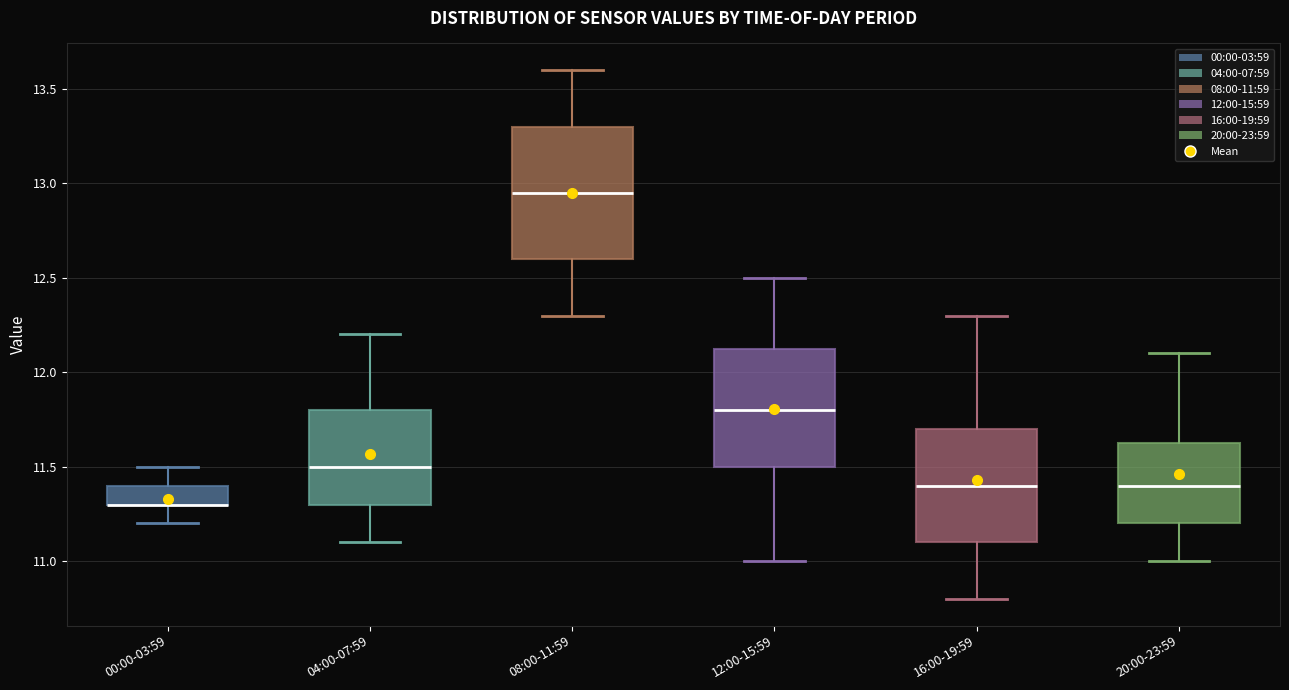

Where is the lower edge of the box for 08:00-11:59 on the y-axis? The values are not printed on the chart, so give them approximately, as read against the axis.

12.60